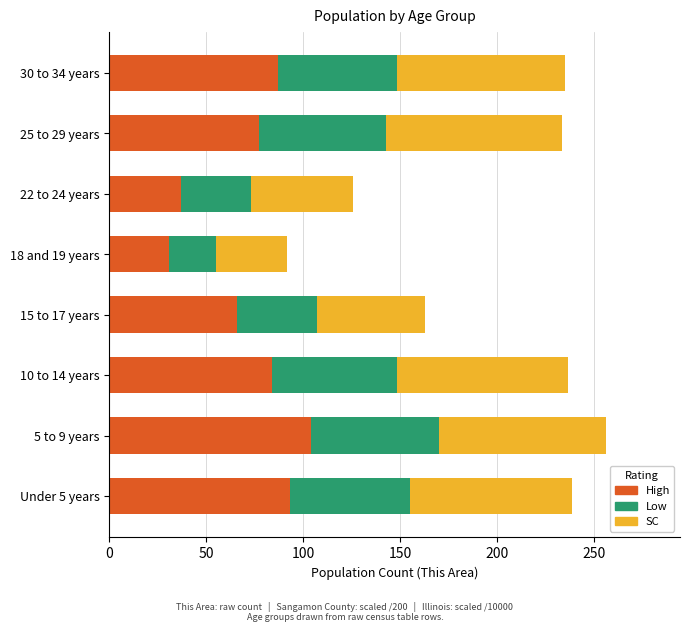

What is the difference between the High values at 10 to 14 years and 15 to 17 years?

18.0